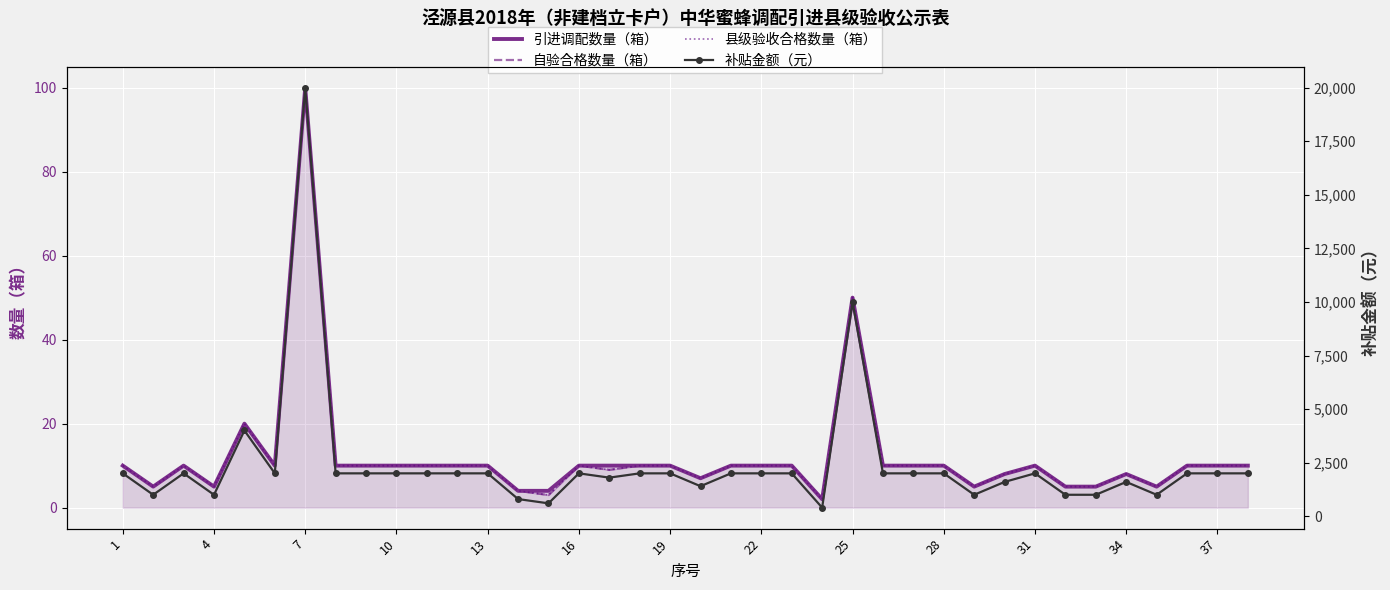

True or false: 县级验收合格数量（箱） and 自验合格数量（箱） cross at least once.

False